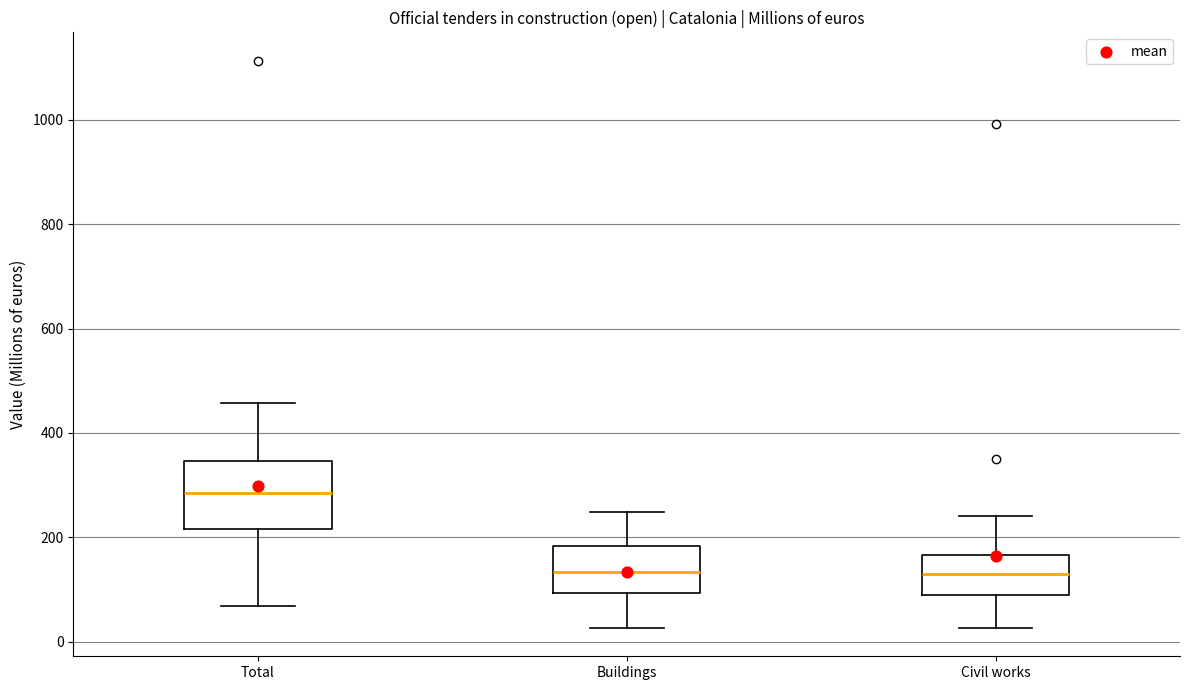

Comparing the boxes themselves (not the whiskers), which one is the tallest?

Total